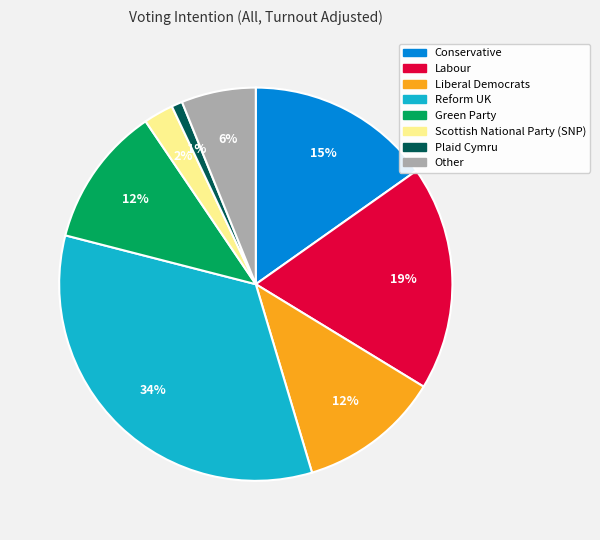

To the nearest percent, what portion does Conservative represent?

15%